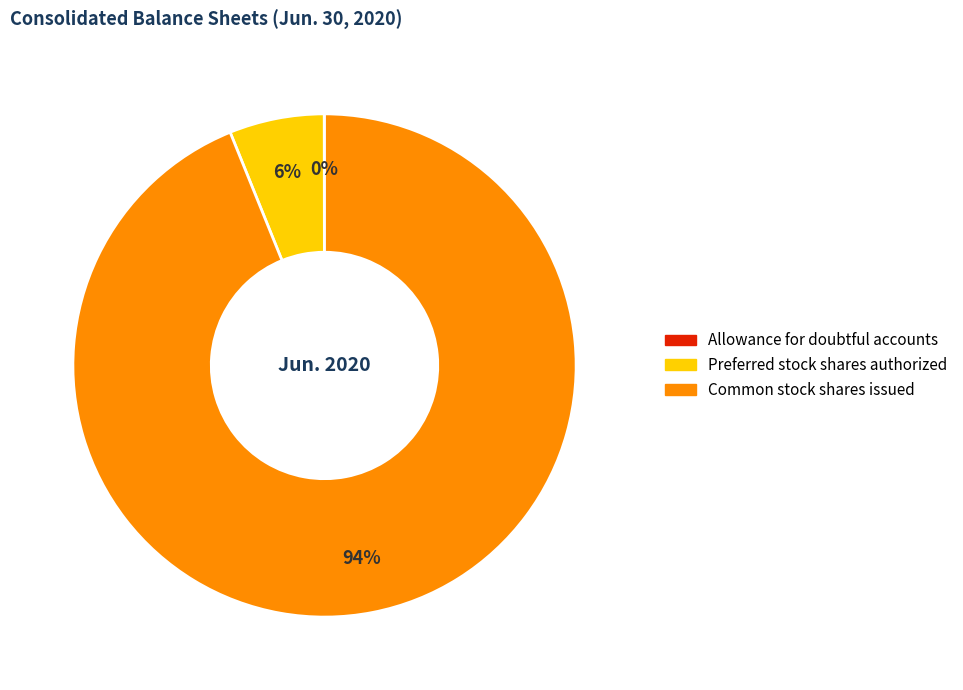

True or false: Common stock shares issued accounts for 99% of the total.

False